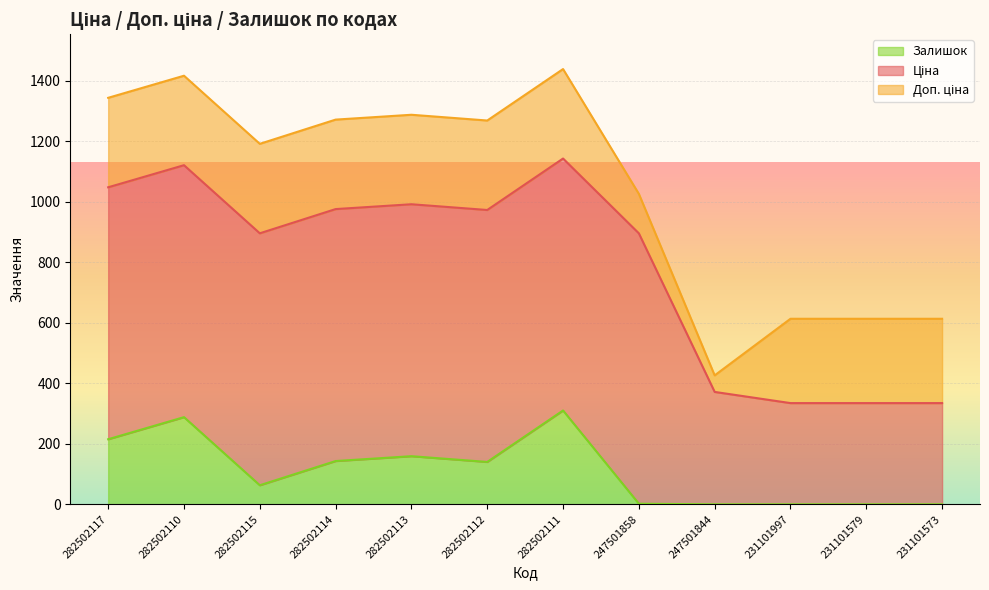

What is the total value across all series at 282502114?

1271.0